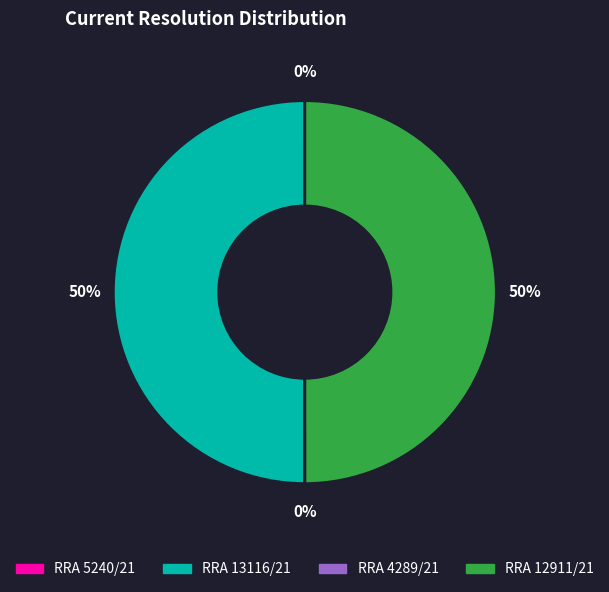

Is it true that RRA 12911/21 is 43% of the pie?

False